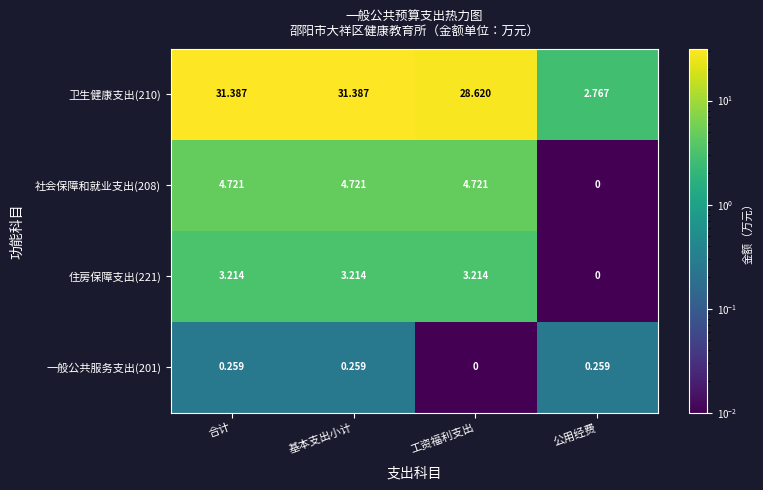

At which label does 社会保障和就业支出(208) first exceed 4?

合计